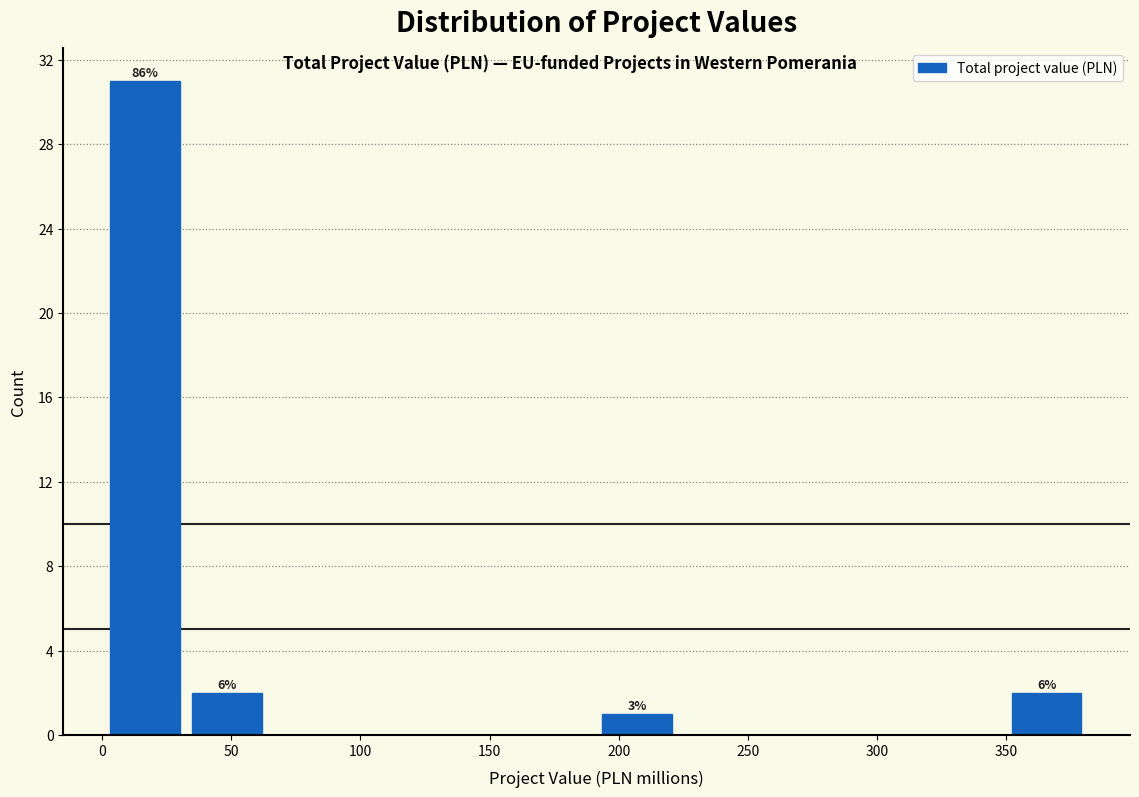

Over which range of the x-axis is the bar tallest?

0 to 35